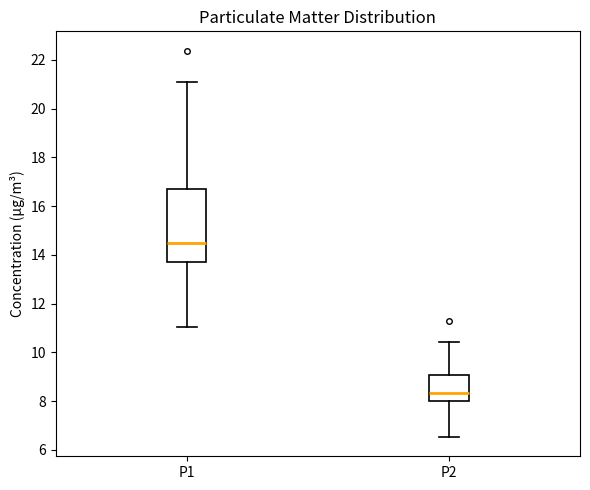

Where does the upper whisker of the box for P2 end on the y-axis? The values are not printed on the chart, so give them approximately, as read against the axis.

10.4